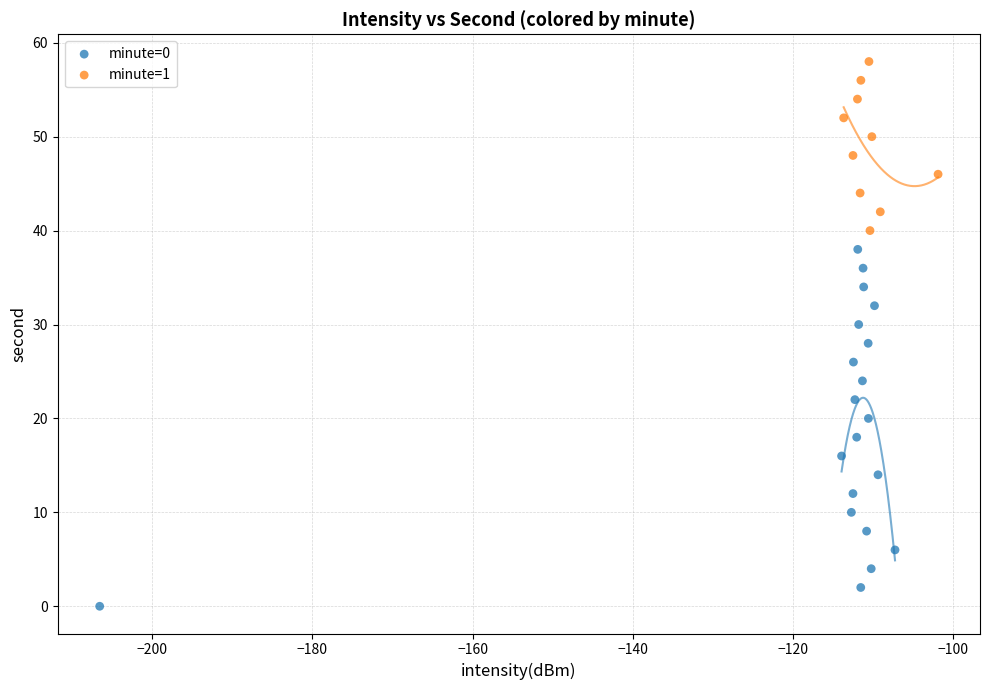

Which series has the largest Y range (max minus min)?

minute=0